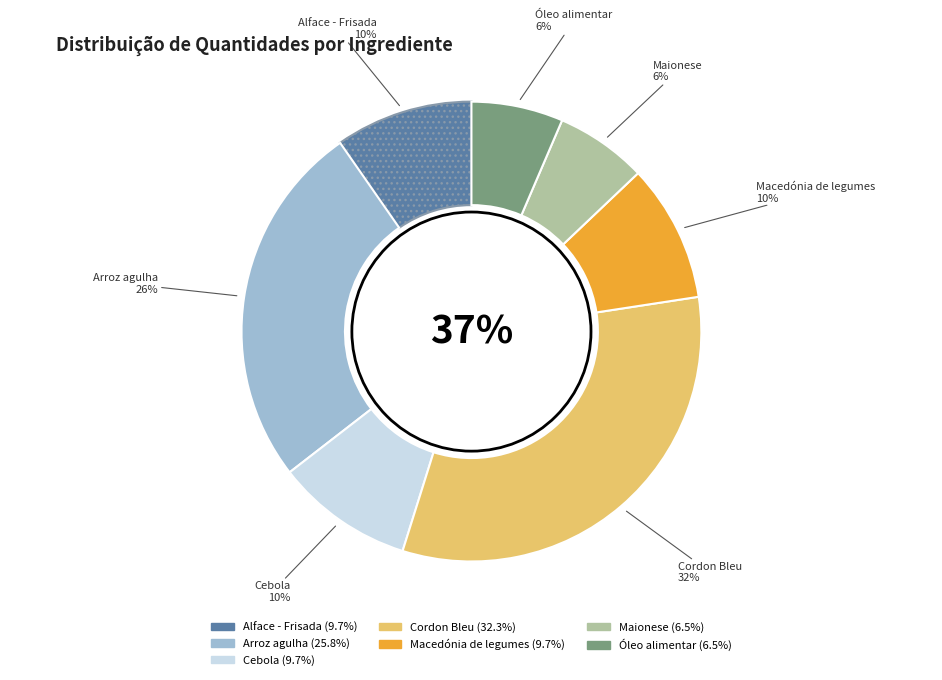

Rank the categories by value from lowest to highest.

Maionese, Óleo alimentar, Alface - Frisada, Cebola, Macedónia de legumes, Arroz agulha, Cordon Bleu